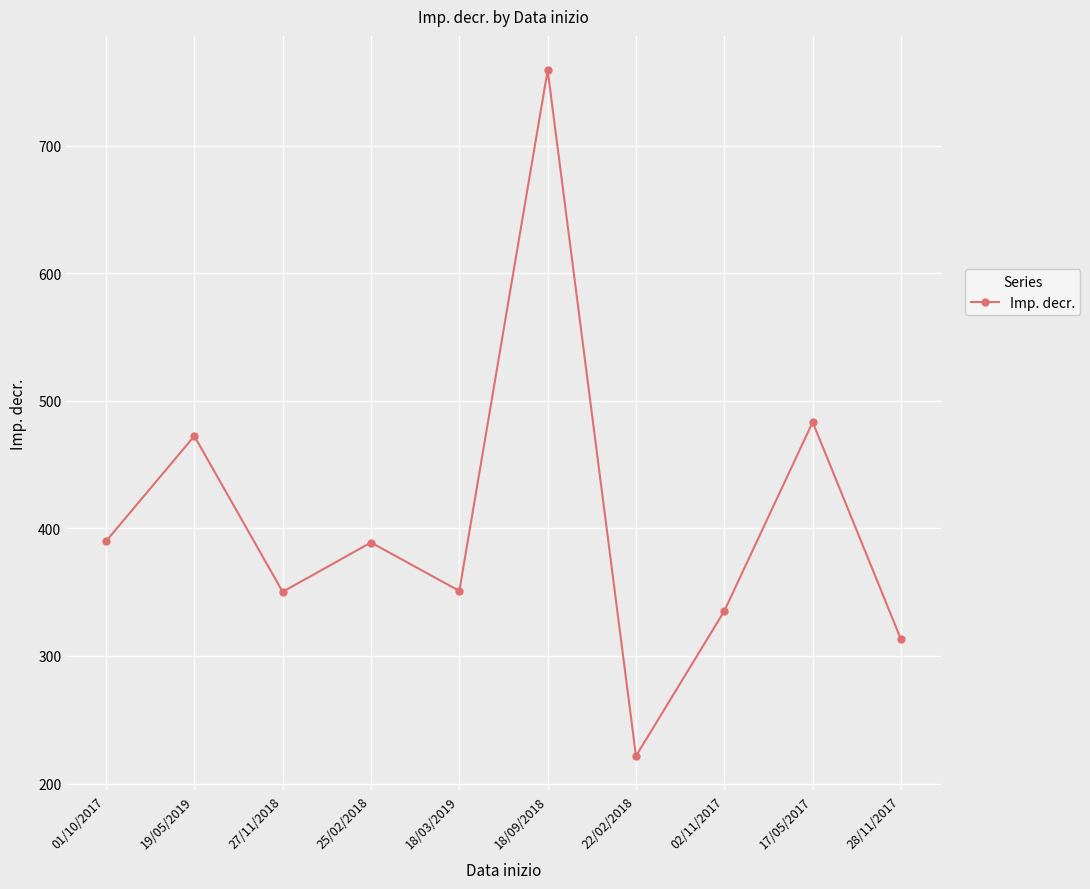

What is the average value?

406.5